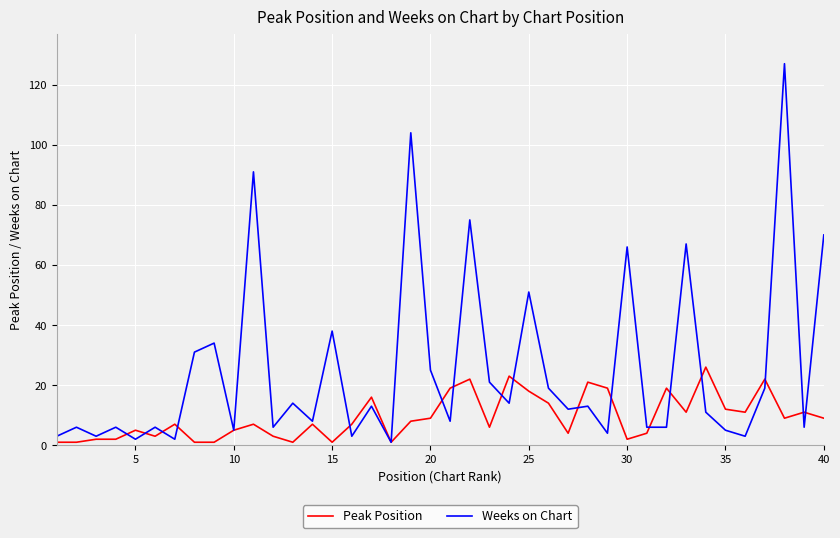

What is the maximum value for Peak Position?

26